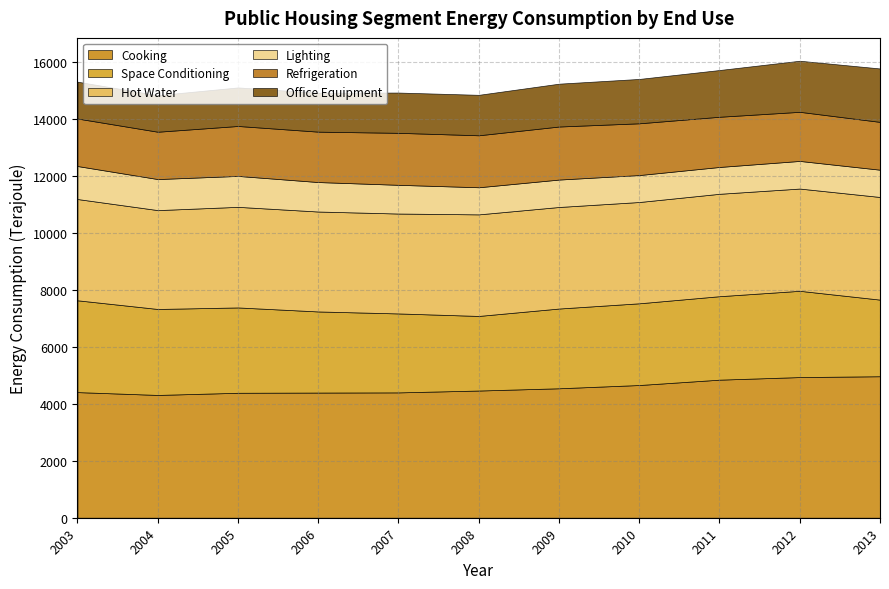

Reading left to right, extract all data points from this chart.

Cooking: 4411.8	4312.3	4388.3	4395.5	4401.8	4467.0	4546.2	4660.7	4848.9	4939.8	4969.1
Space Conditioning: 3224.3	3019.3	2997.1	2848.8	2772.7	2619.7	2800.8	2870.2	2931.4	3029.4	2690.8
Hot Water: 3556.7	3472.1	3532.9	3509.4	3508.6	3567.2	3566.3	3557.2	3596.4	3591.3	3604.9
Lighting: 1158.7	1090.2	1086.2	1035.2	1008.6	952.1	963.2	946.6	942.3	970.4	957.9
Refrigeration: 1668.4	1662.2	1753.8	1769.8	1825.9	1825.2	1862.6	1817.5	1762.7	1724.5	1679.2
Office Equipment: 1293.9	1284.8	1353.8	1367.1	1414.4	1421.1	1504.9	1558.2	1642.0	1794.2	1876.2